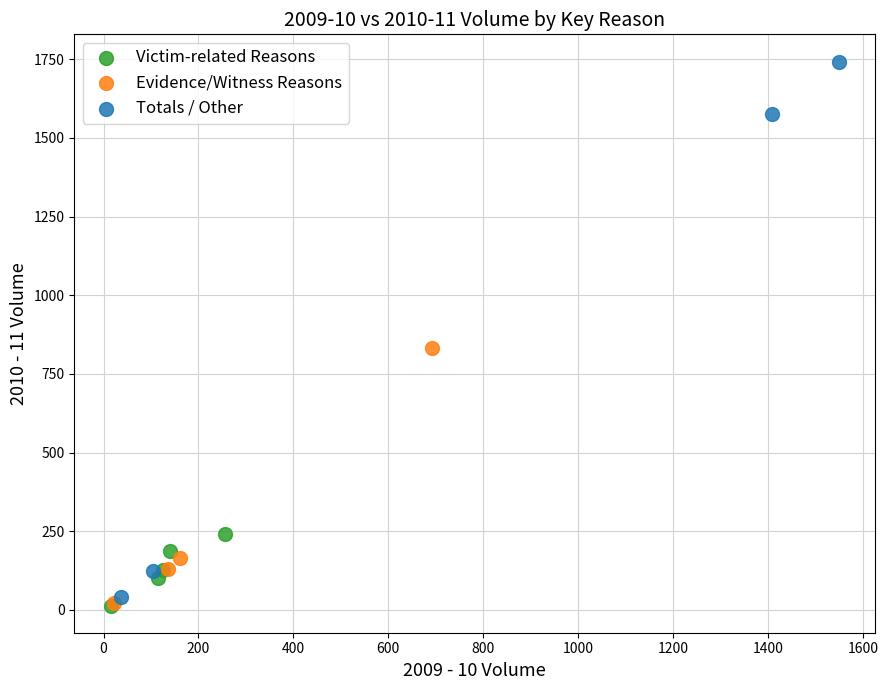

Which series has the widest spread of Y values?

Totals / Other